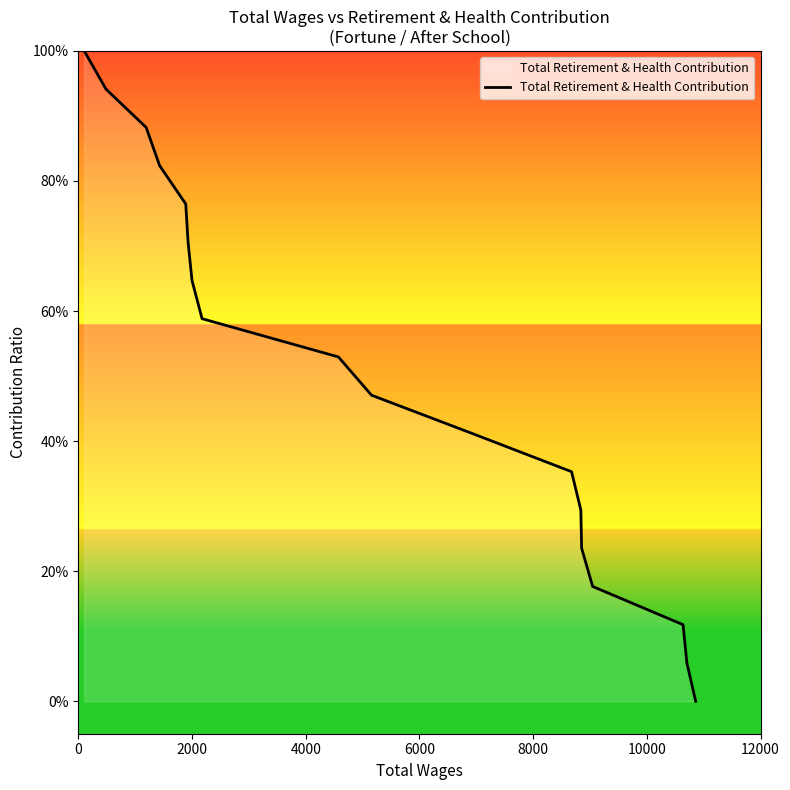

Does the chart display data point markers on the line(s)?

No